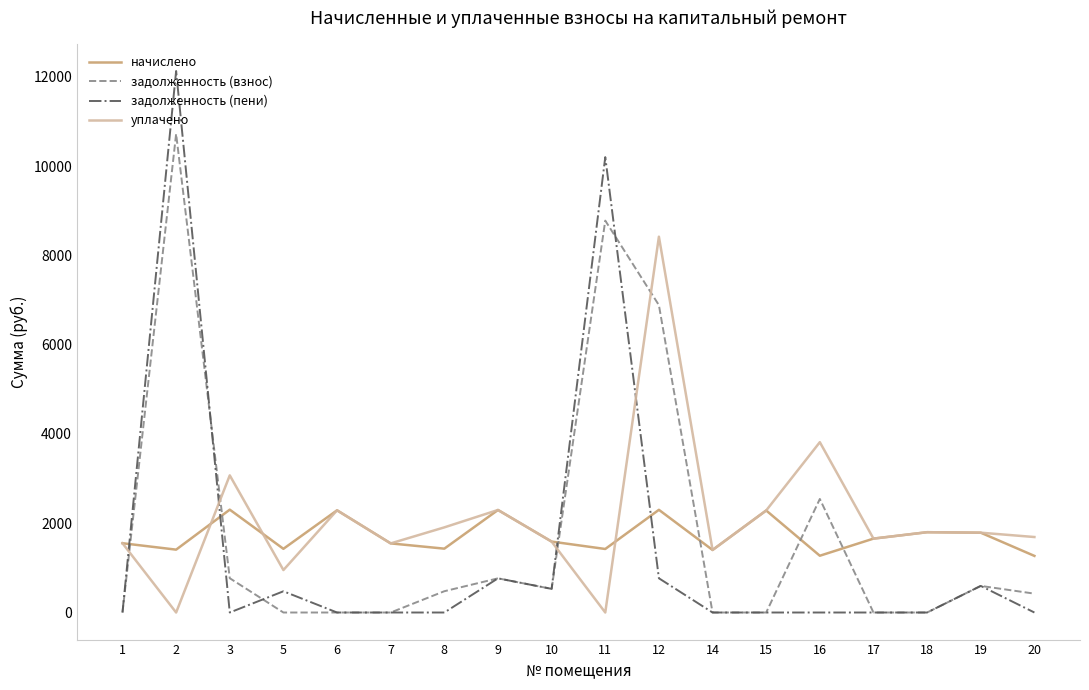

Which category has the highest value across all series?

2